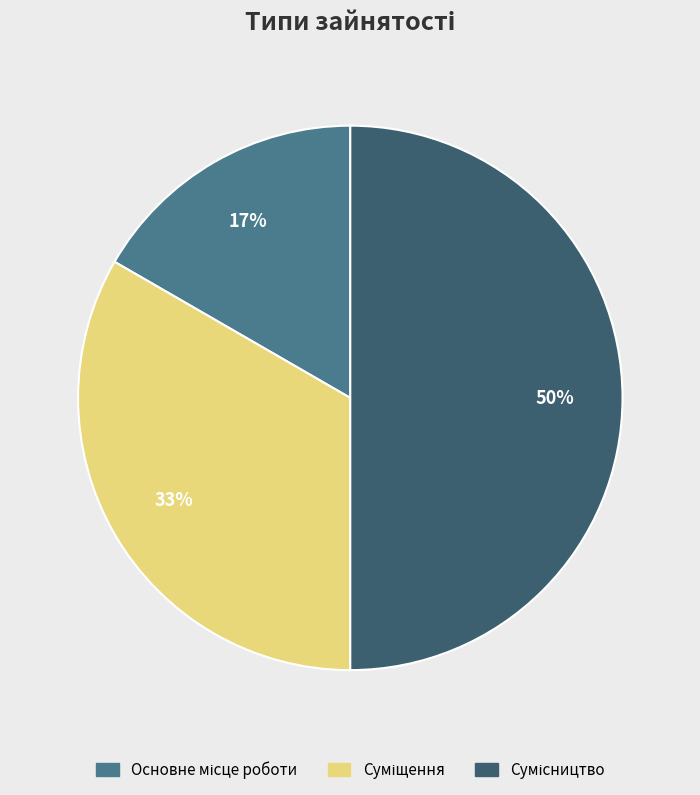

To the nearest percent, what is the difference between the largest and smallest slice percentages?

33%